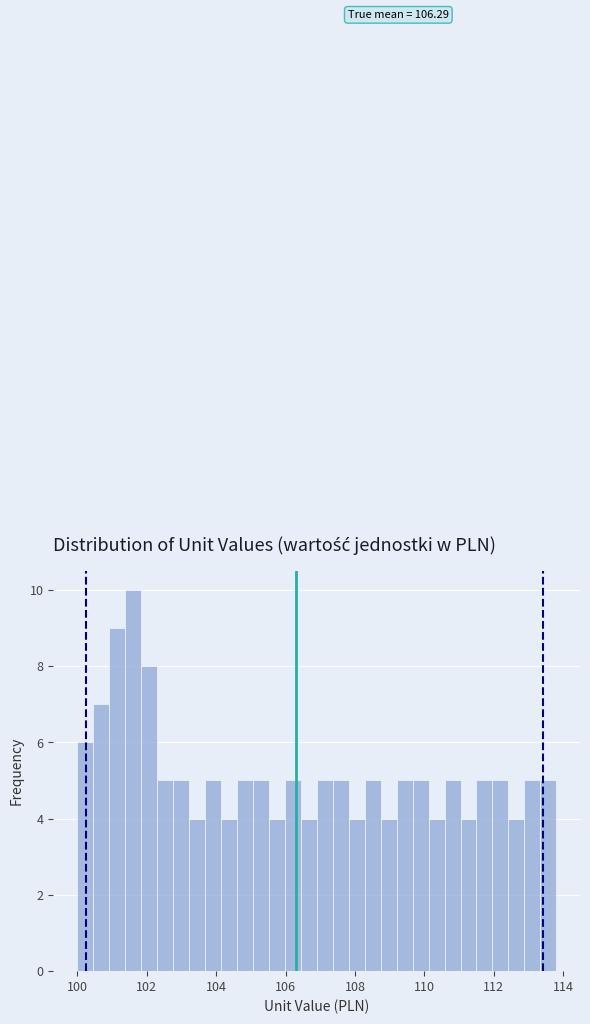

Read against the x-axis, roughly where is the centre of the tallest bar?

101.6